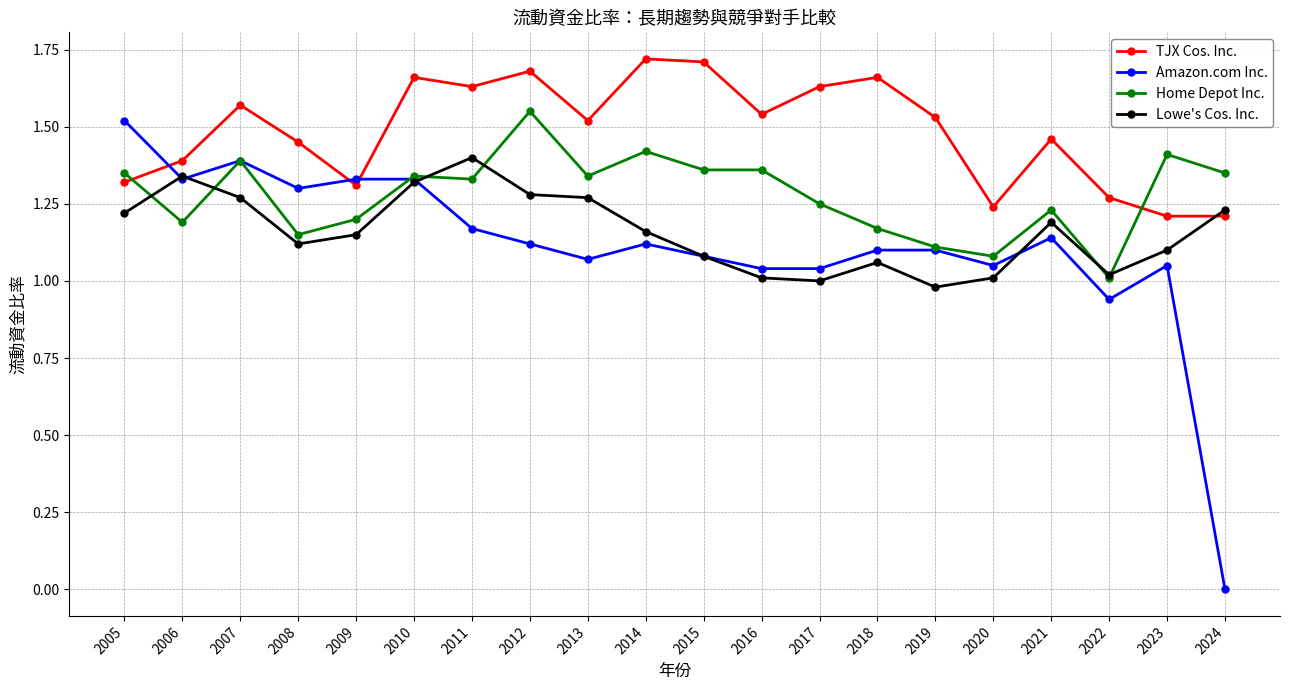

In Lowe's Cos. Inc., how many points are lower than both neighbors (excluding endpoints)?

4